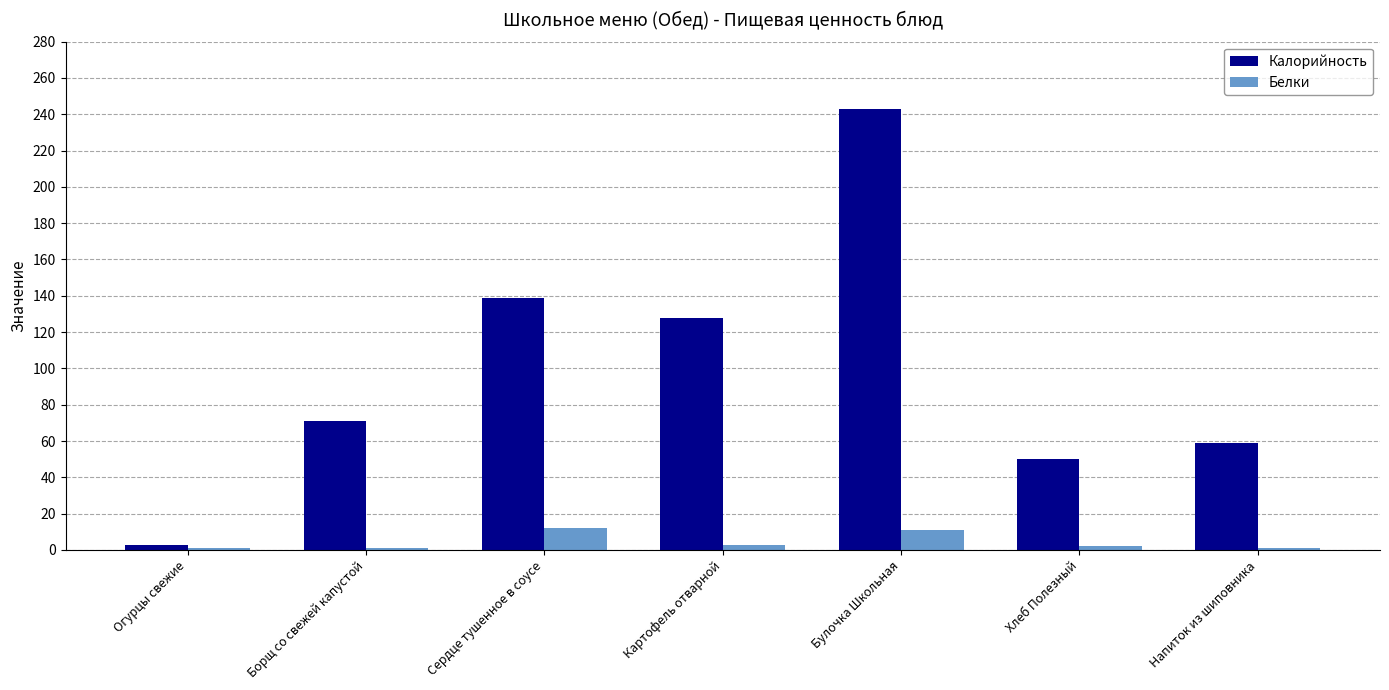

What are all the series names shown in the legend?

Калорийность, Белки